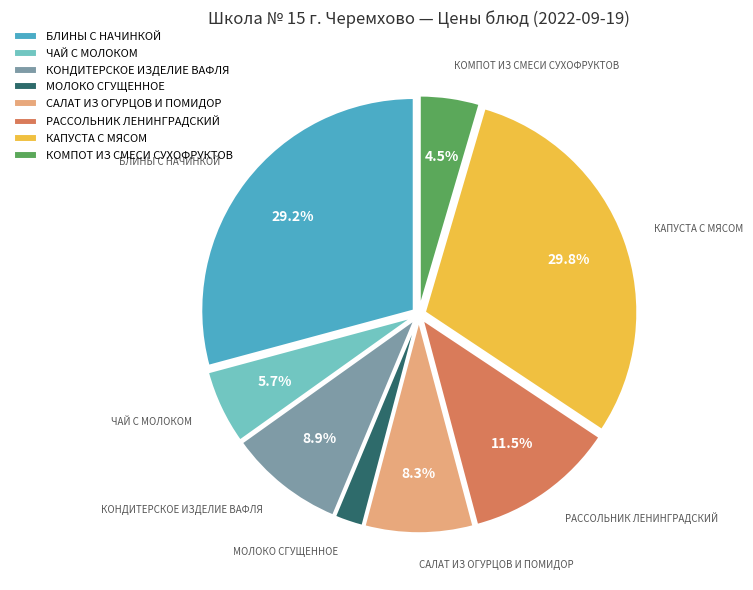

Which category has the smallest portion of the pie?

МОЛОКО СГУЩЕННОЕ